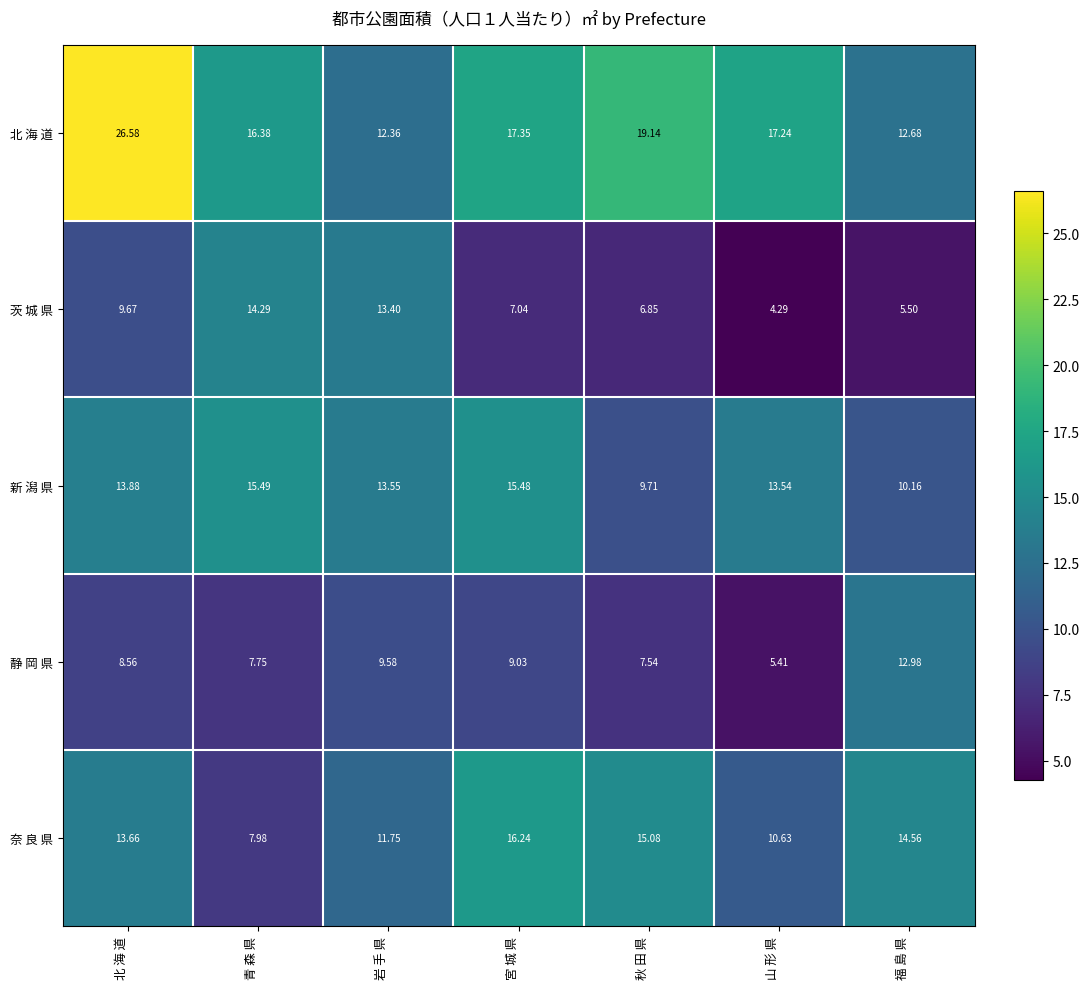

Is the value of 奈 良 県 at 福 島 県 greater than the value of 静 岡 県 at 秋 田 県?

Yes